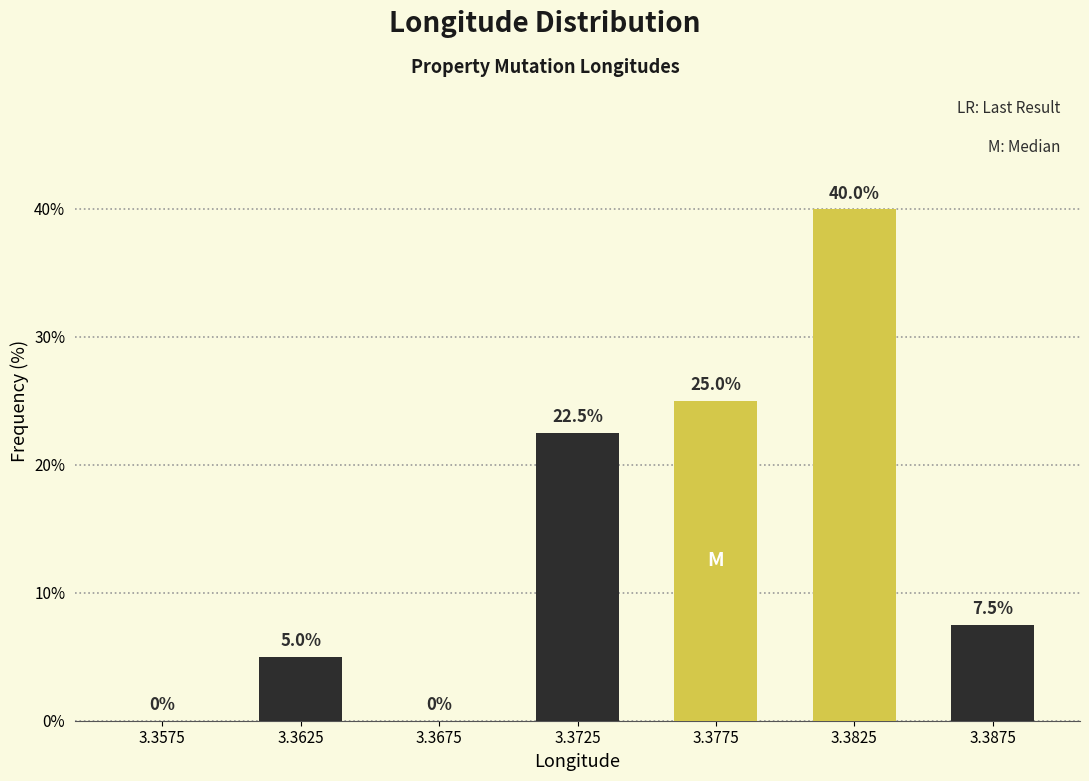

Reading right to left, list all the values displayed in this chart.

3.3875=7.5	3.3825=40.0	3.3775=25.0	3.3725=22.5	3.3675=0.0	3.3625=5.0	3.3575=0.0